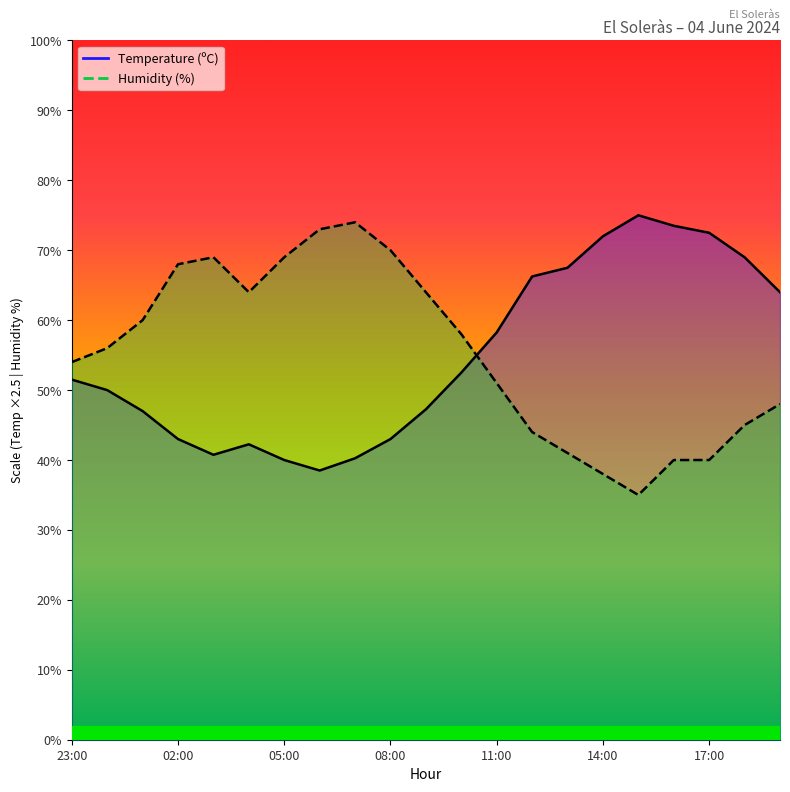

Reading left to right, transcribe all the data shown in this chart.

Temperature (ºC): 51.5	50.0	47.0	43.0	40.8	42.2	40.0	38.5	40.2	43.0	47.2	52.5	58.2	66.2	67.5	72.0	75.0	73.5	72.5	69.0	64.0
Humidity (%): 54.0	56.0	60.0	68.0	69.0	64.0	69.0	73.0	74.0	70.0	64.0	58.0	51.0	44.0	41.0	38.0	35.0	40.0	40.0	45.0	48.0